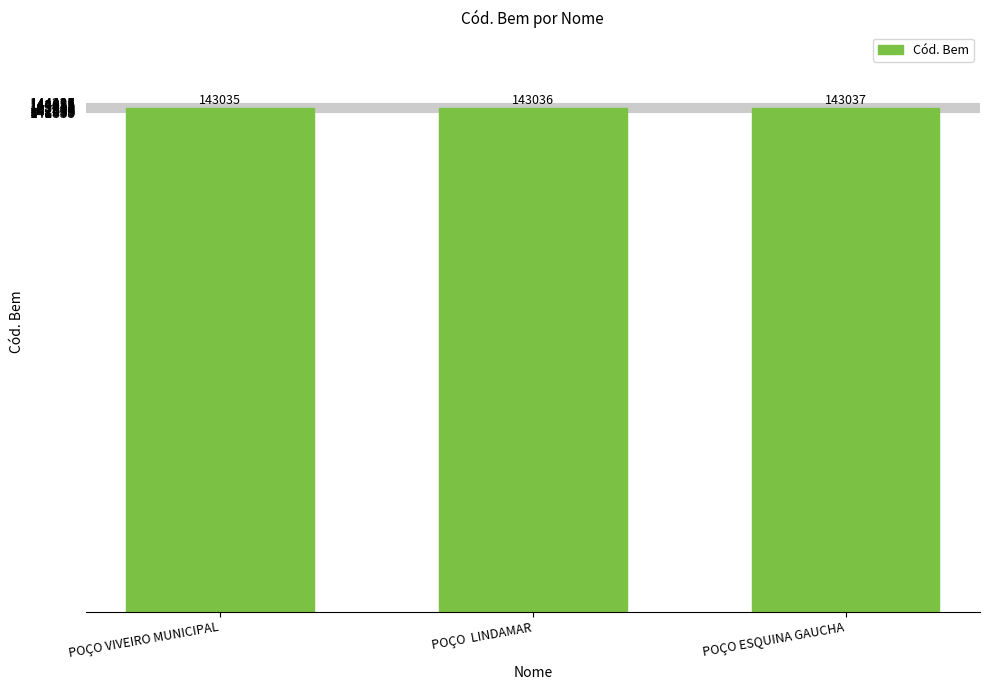

What is the ratio of the value at POÇO VIVEIRO MUNICIPAL to the value at POÇO ESQUINA GAUCHA?

1.0